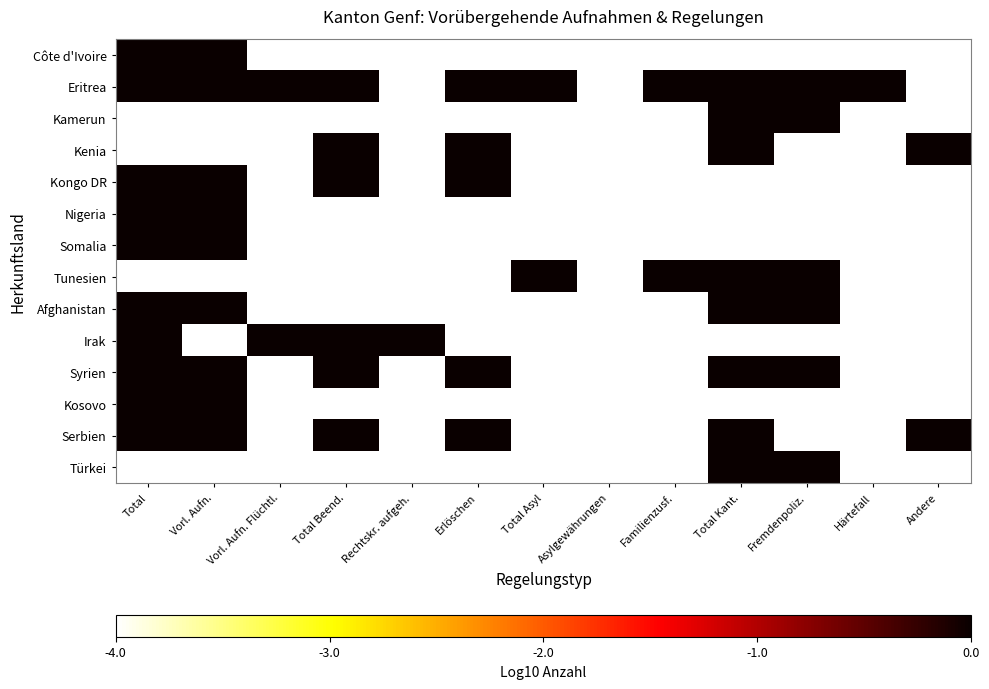

At which category is the sum across all series the highest?

Total